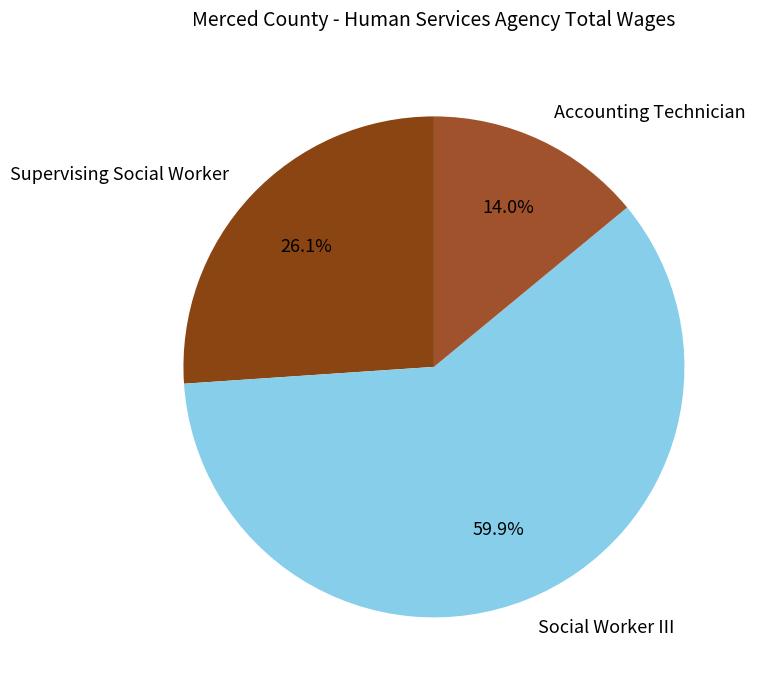

Does Accounting Technician represent more than half of the total?

No